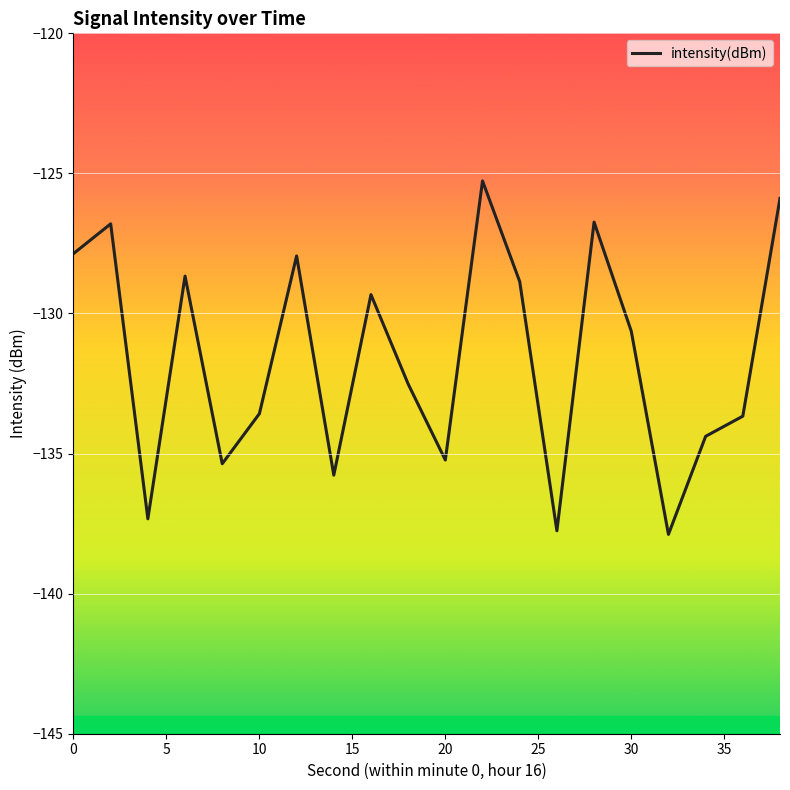

What is the difference between the maximum and minimum values?

12.6